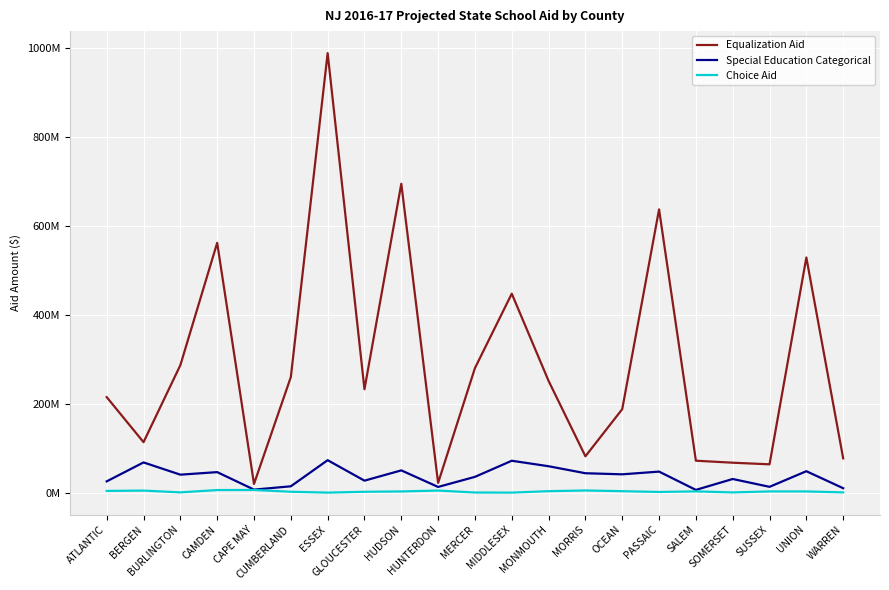

Does the chart have visible grid lines?

Yes